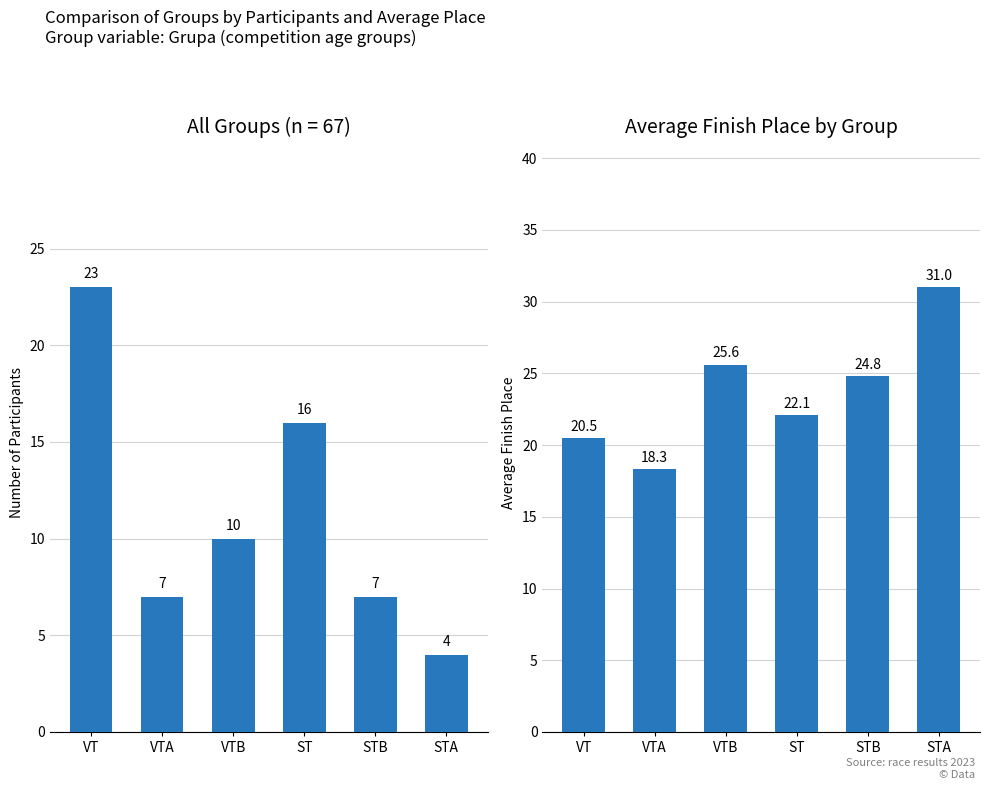

Reading left to right, extract all data points from this chart.

Participant Count: 23.0	7.0	10.0	16.0	7.0	4.0
Avg Finish Place: 20.5	18.3	25.6	22.1	24.8	31.0